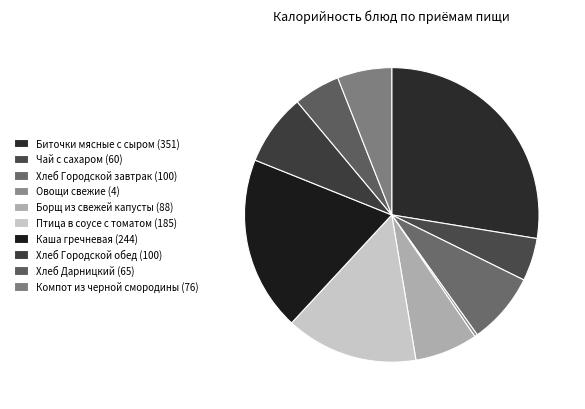

How much of the chart is everything except Каша гречневая (244)?

80.8%